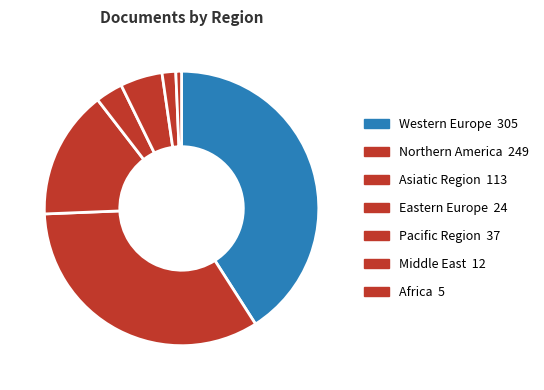

Which slice is the largest?

Western Europe